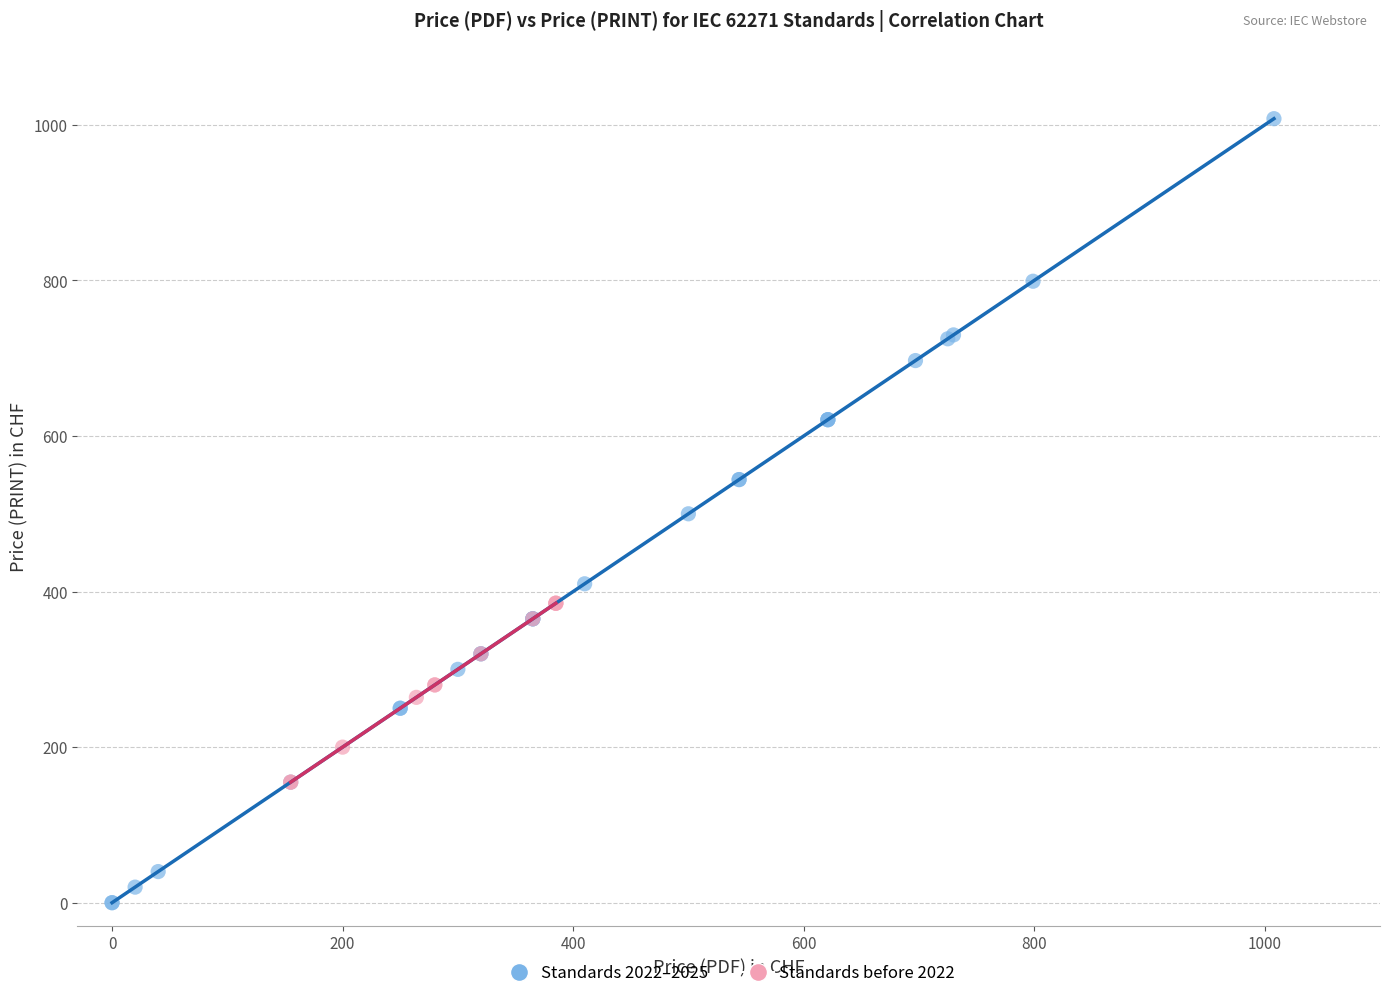

Which series has the largest Y range (max minus min)?

Standards 2022–2025